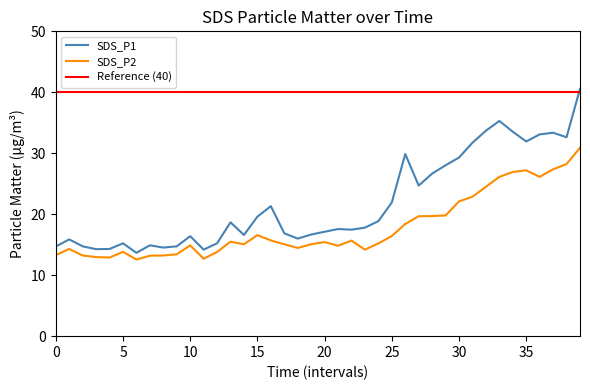

Which series has the largest range (max minus min)?

SDS_P1